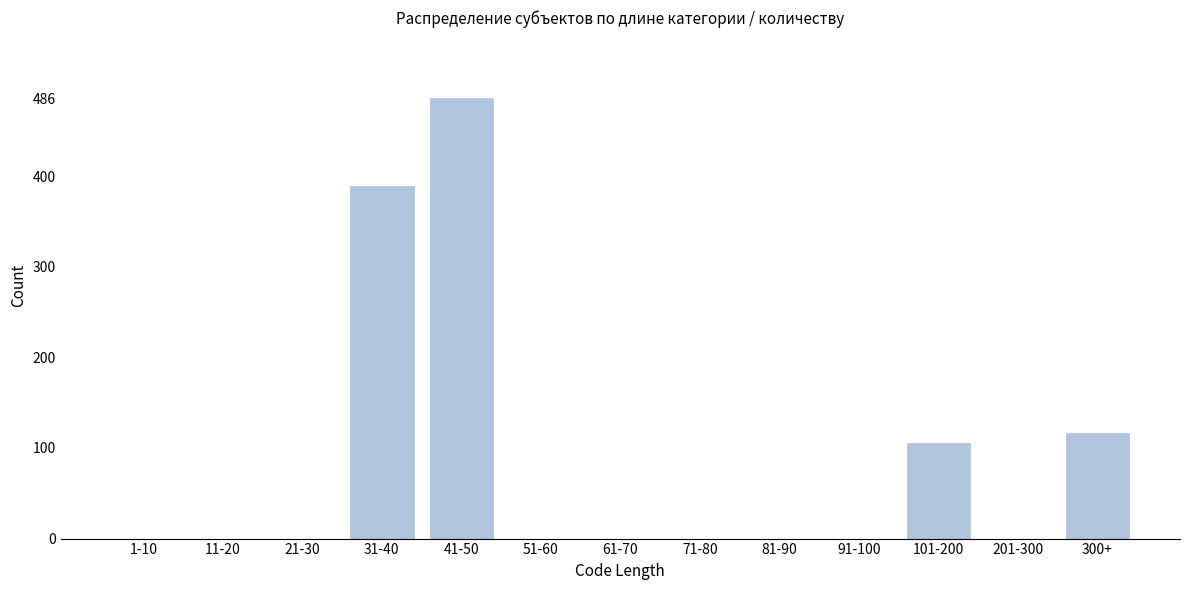

Reading left to right, what are all the values shown in this chart?

1-10=0	11-20=0	21-30=0	31-40=389	41-50=486	51-60=0	61-70=0	71-80=0	81-90=0	91-100=0	101-200=105	201-300=0	300+=116